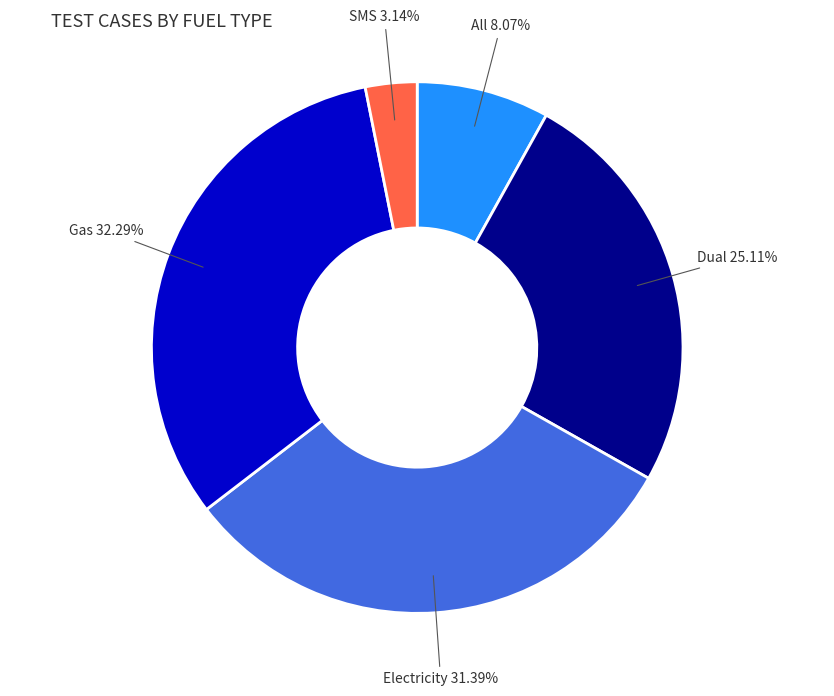

True or false: Dual accounts for 25% of the total.

True